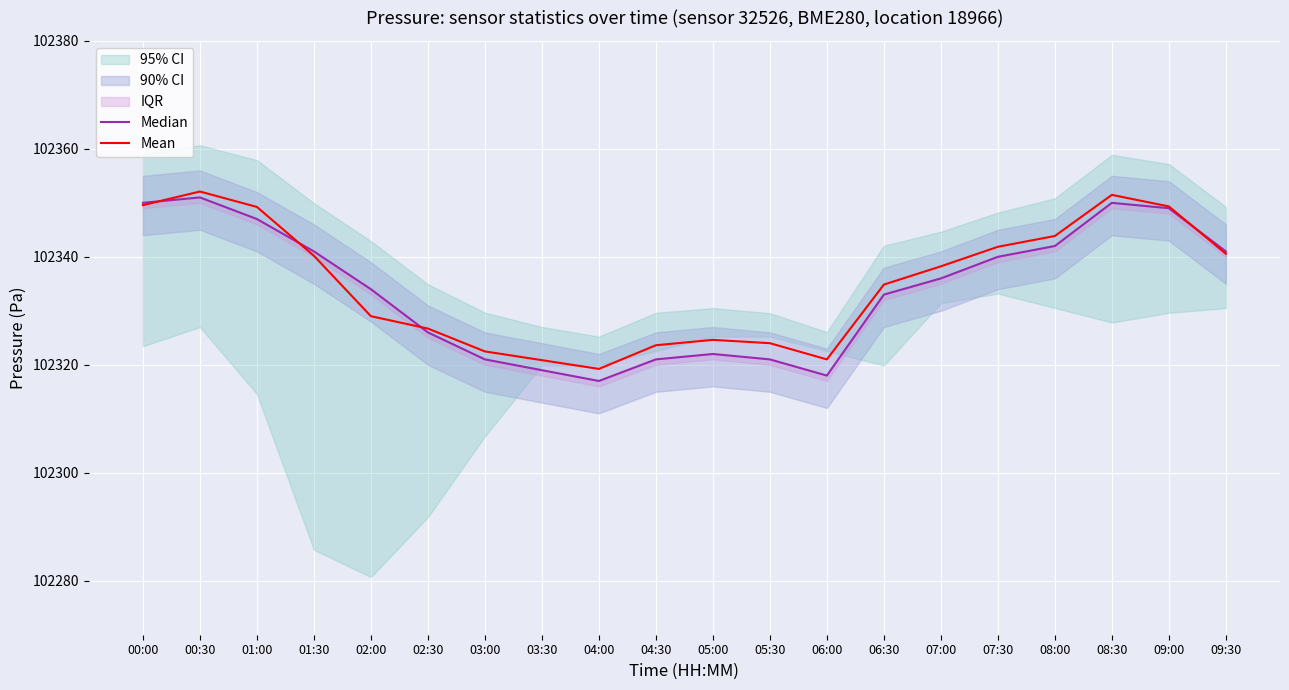

Rank the categories by Median value from lowest to highest.

04:00, 06:00, 03:30, 03:00, 04:30, 05:30, 05:00, 02:30, 06:30, 02:00, 07:00, 07:30, 01:30, 09:30, 08:00, 01:00, 09:00, 00:00, 08:30, 00:30